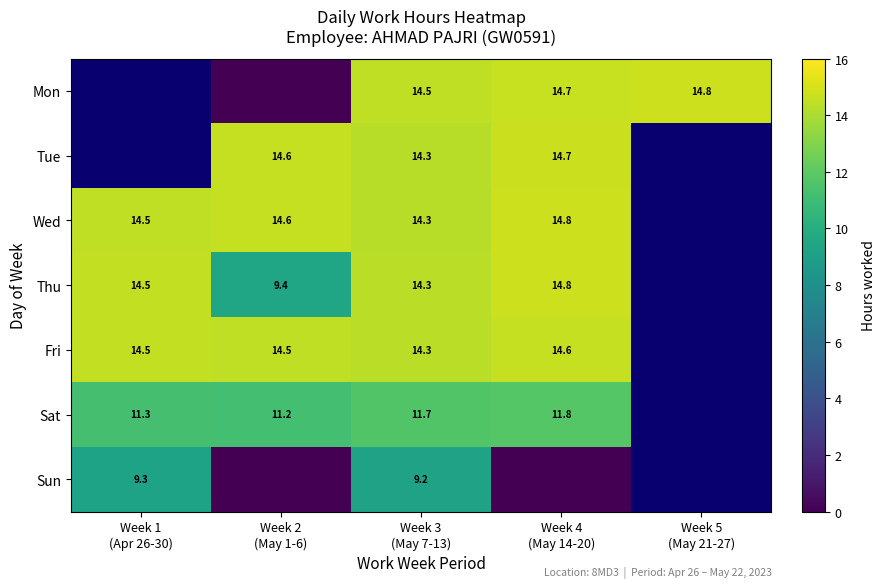

How many series are shown in this chart?

7